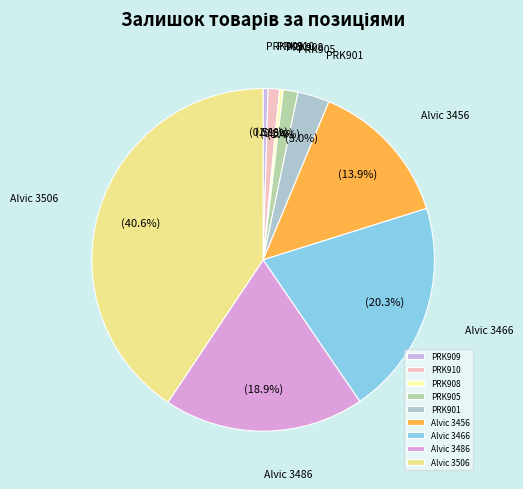

Do PRK909 and Alvic 3466 together represent more than half of the pie?

No